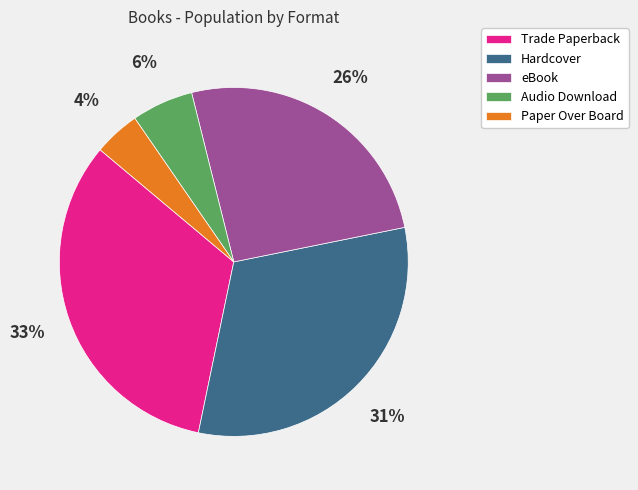

Between eBook and Paper Over Board, which is larger?

eBook